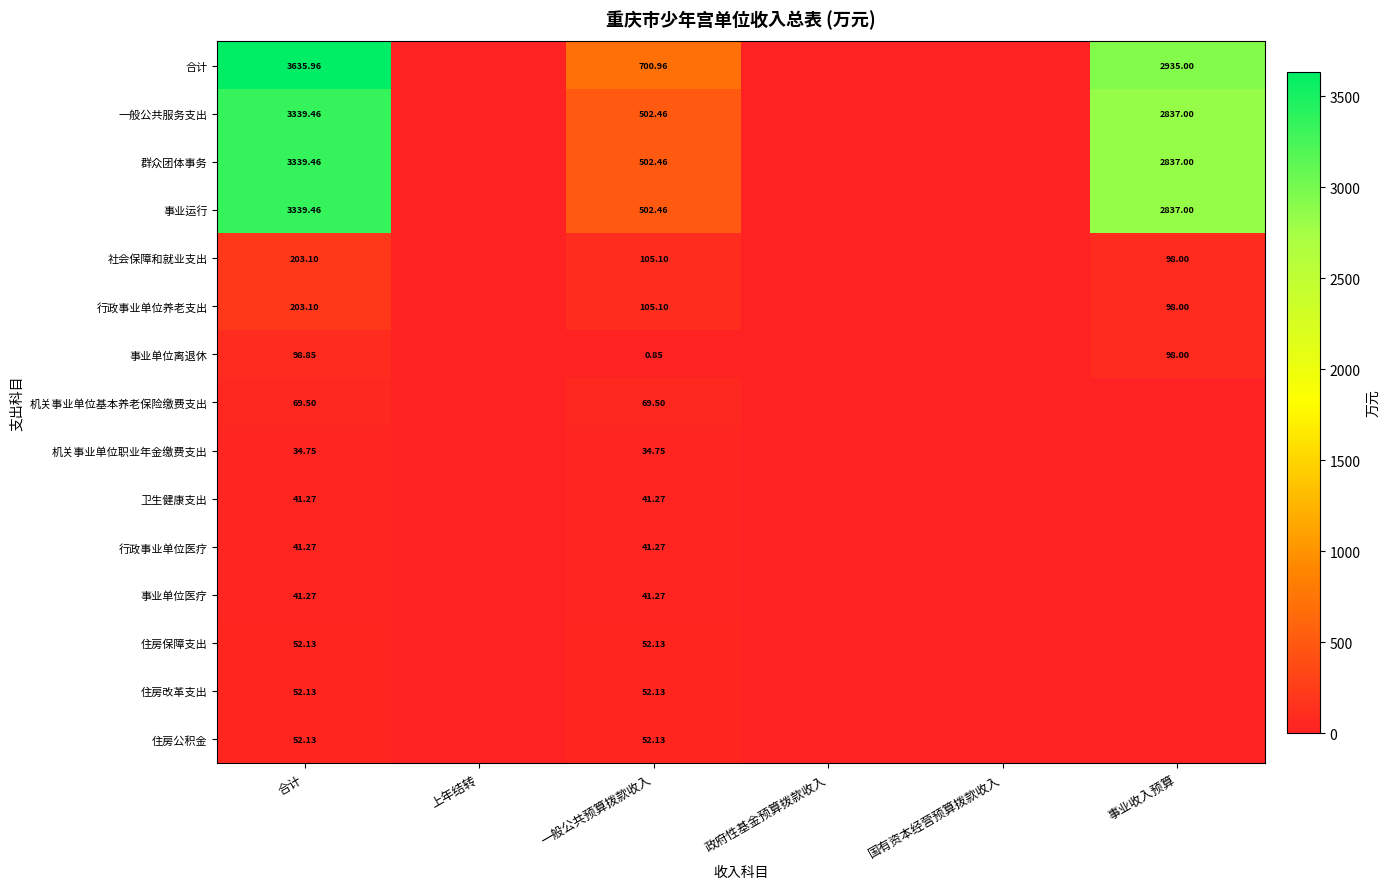

At which label does 一般公共服务支出 reach its minimum?

上年结转